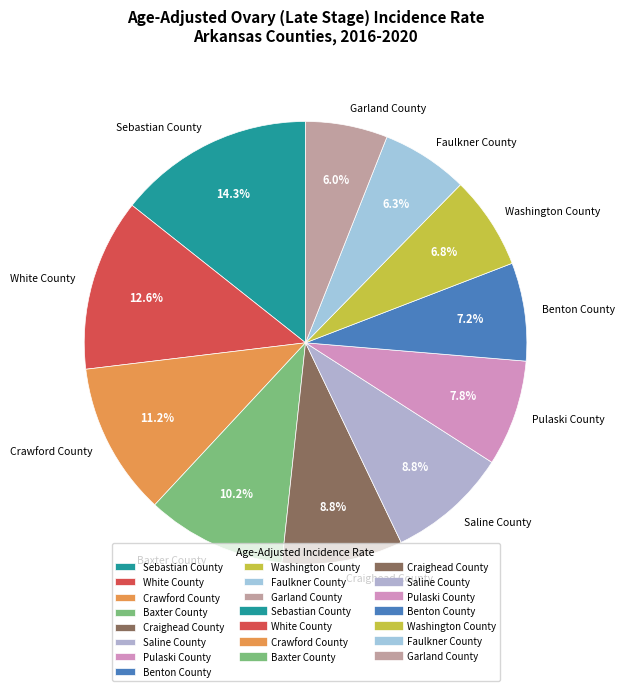

Does Baxter County represent more than half of the total?

No